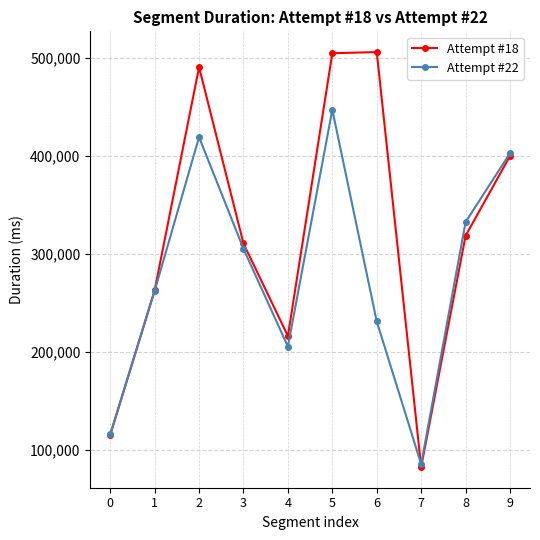

Where is Attempt #22 nearest to the value 266250?

1